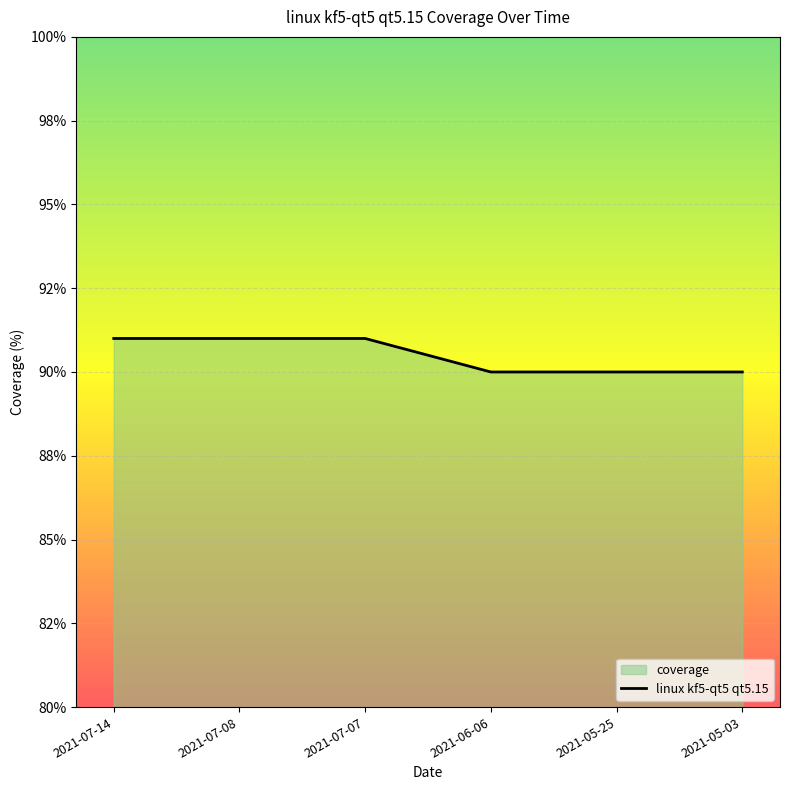

What is the smallest value displayed?

90